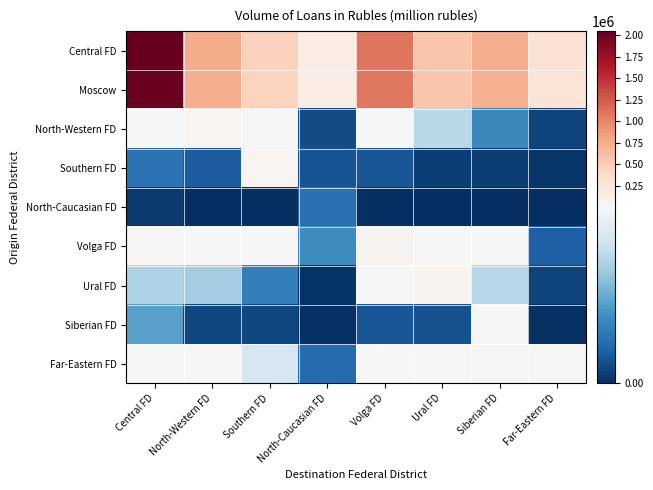

What is the total value across all series at Southern FD?

987599